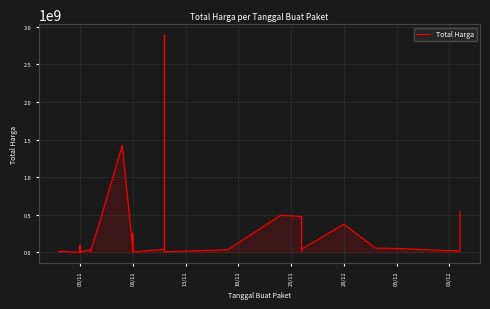

True or false: the data shows 749350085 at 26.

False